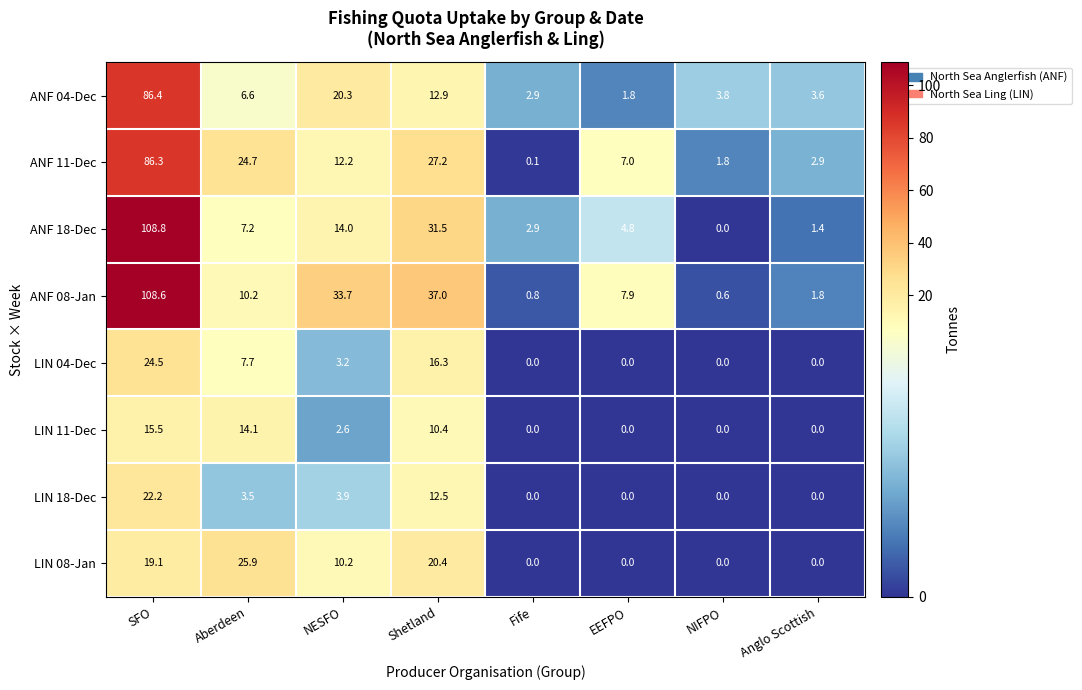

The LIN 08-Jan series shows 0.0 at NIFPO. True or false?

True